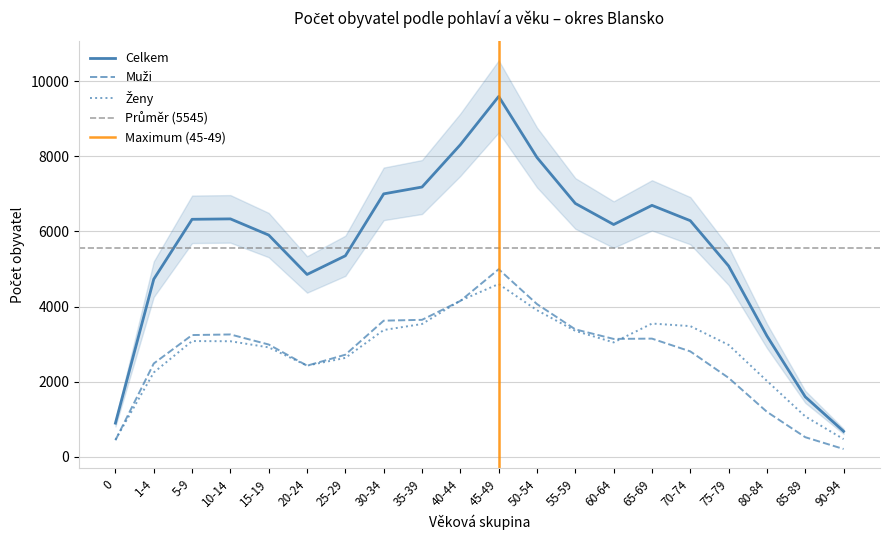

At which label is Ženy closest to 2527?

20-24